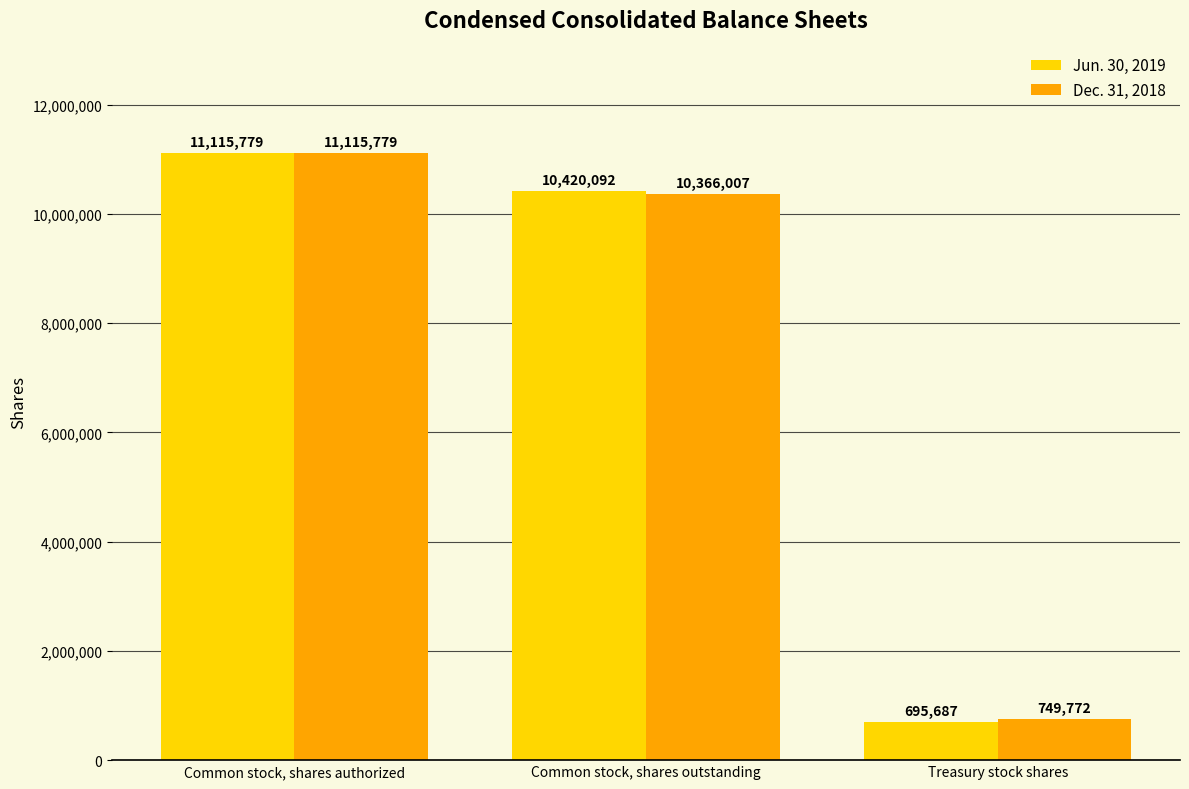

Is it true that Jun. 30, 2019 equals 2186518 at Common stock, shares outstanding?

False